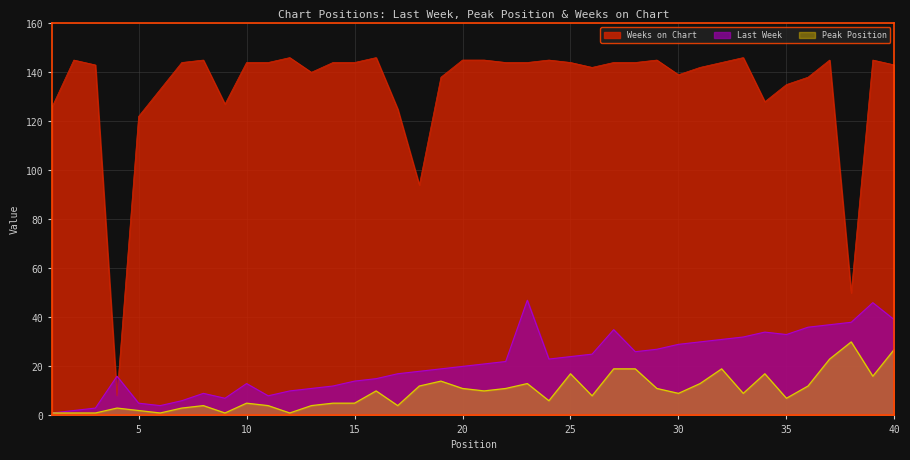

Reading left to right, what are all the values shown in this chart?

Last Week: 1	2	3	16	5	4	6	9	7	13	8	10	11	12	14	15	17	18	19	20	21	22	47	23	24	25	35	26	27	29	30	31	32	34	33	36	37	38	46	39
Peak Position: 1	1	1	3	2	1	3	4	1	5	4	1	4	5	5	10	4	12	14	11	10	11	13	6	17	8	19	19	11	9	13	19	9	17	7	12	23	30	16	27
Weeks on Chart: 126	145	143	8	122	133	144	145	127	144	144	146	140	144	144	146	125	94	138	145	145	144	144	145	144	142	144	144	145	139	142	144	146	128	135	138	145	50	145	143